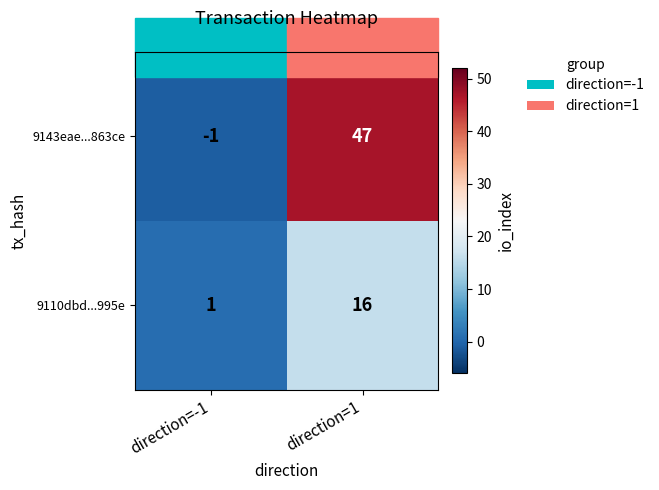

Is it true that 9110dbd...995e equals 25 at direction=1?

False